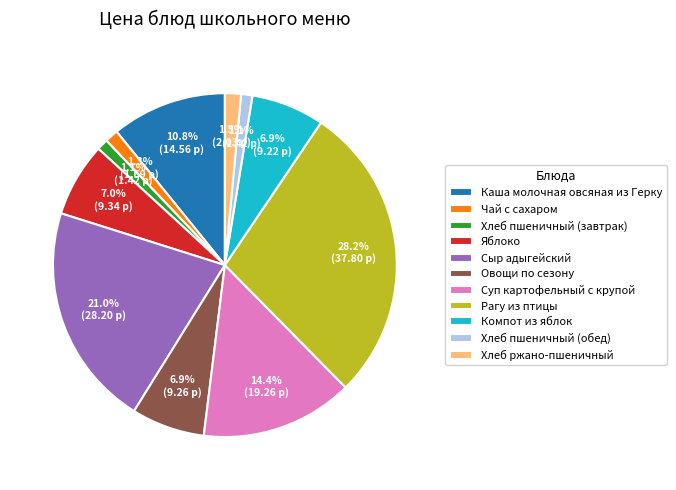

What percentage is NOT represented by Компот из яблок?

93.1%